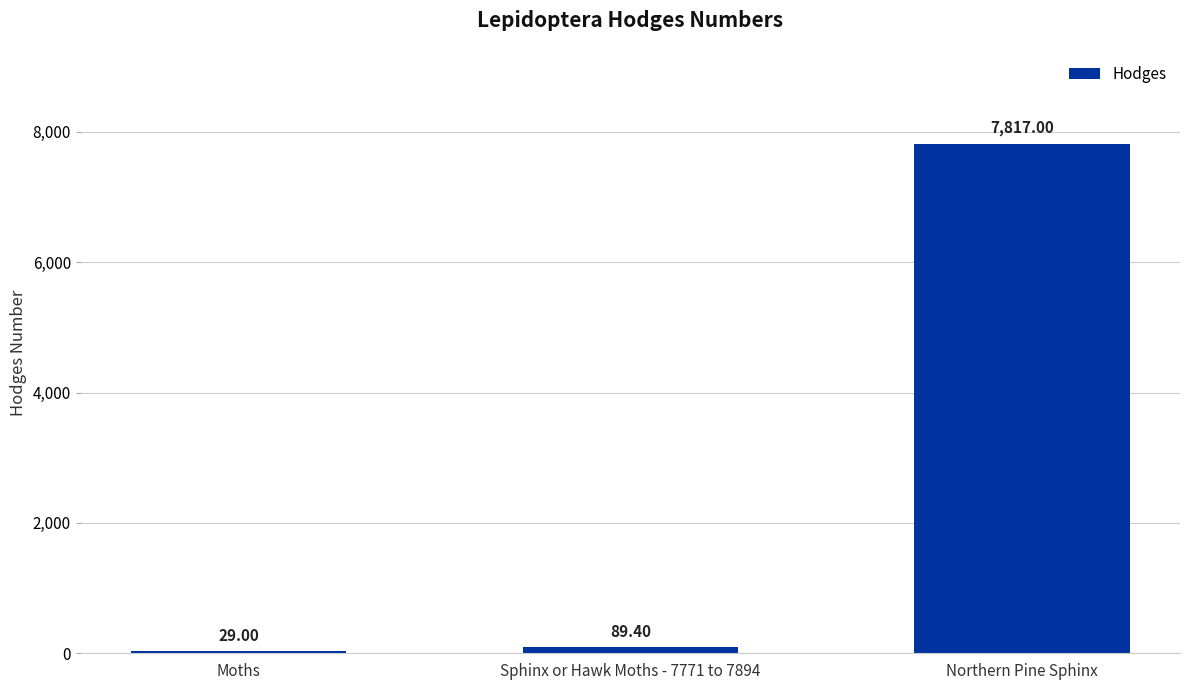

What is the ratio of the value at Northern Pine Sphinx to the value at Sphinx or Hawk Moths - 7771 to 7894?

87.4